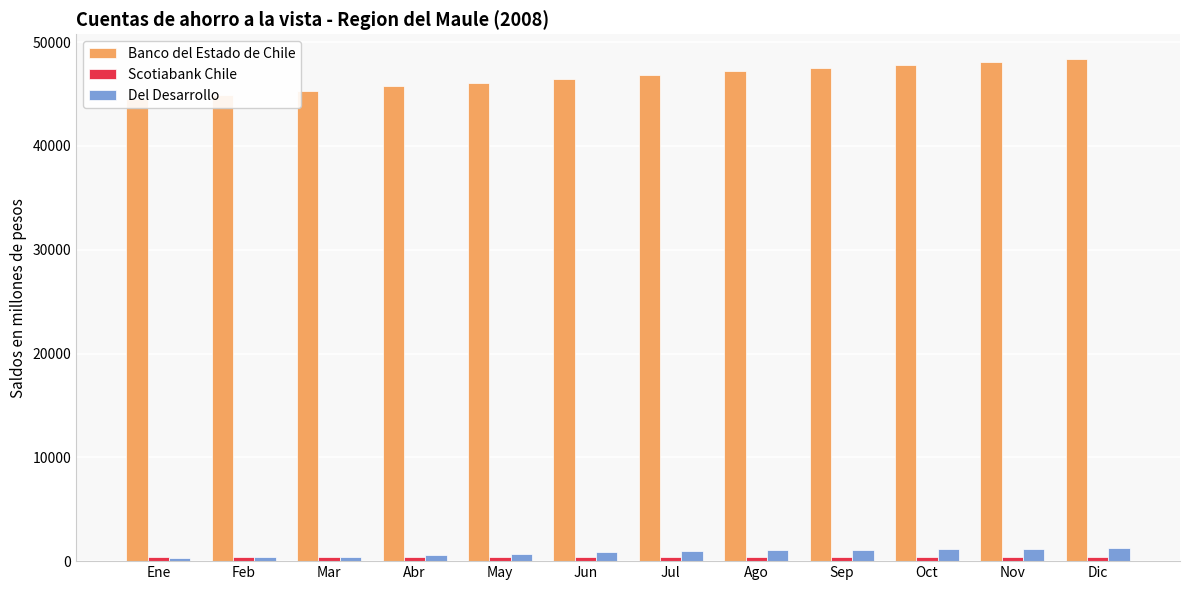

Reading right to left, what are all the values shown in this chart?

Banco del Estado de Chile: Dic=48340	Nov=48075	Oct=47826	Sep=47523	Ago=47180	Jul=46842	Jun=46428	May=46075	Abr=45732	Mar=45297	Feb=44924	Ene=44502
Scotiabank Chile: Dic=402	Nov=402	Oct=403	Sep=405	Ago=403	Jul=402	Jun=402	May=402	Abr=403	Mar=399	Feb=399	Ene=399
Del Desarrollo: Dic=1258	Nov=1216	Oct=1197	Sep=1077	Ago=1043	Jul=1024	Jun=917	May=727	Abr=595	Mar=418	Feb=370	Ene=305